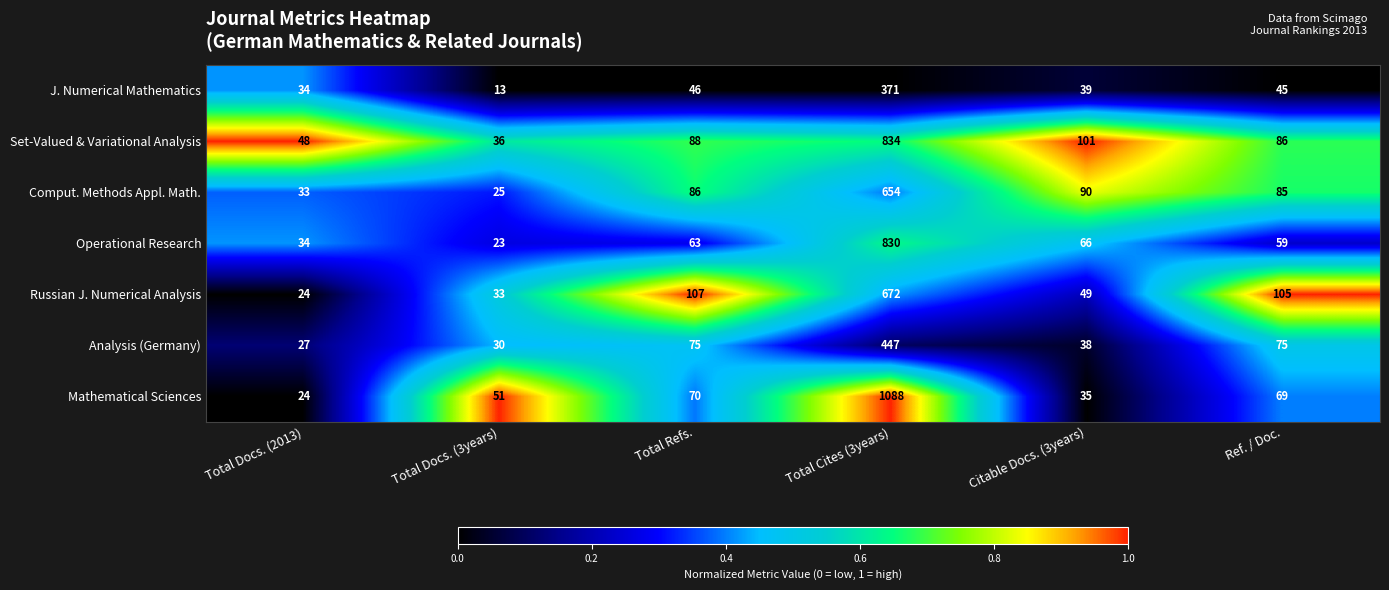

What is the sum of the J. Numerical Mathematics values at Total Cites (3years) and Citable Docs. (3years)?

410